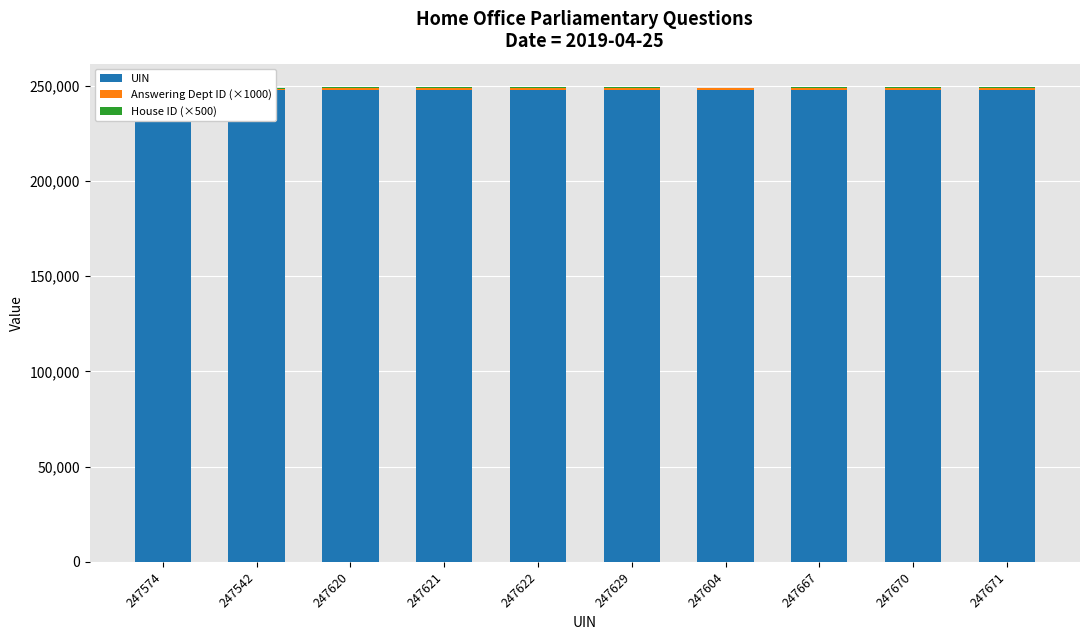

At which label does Answering Dept ID (×1000) reach its minimum?

247574